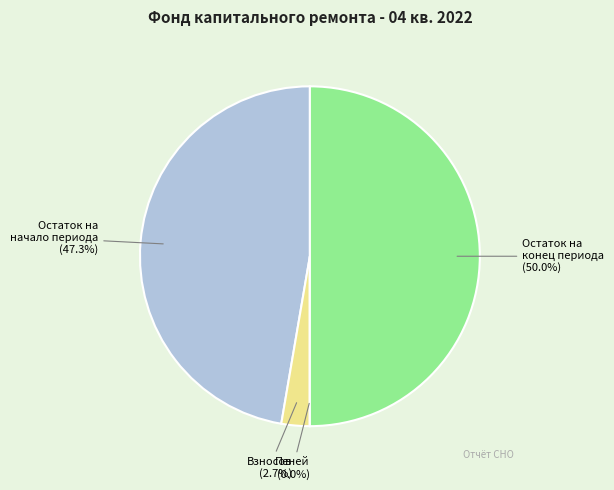

What is the majority slice?

Остаток на конец периода (50.0%)